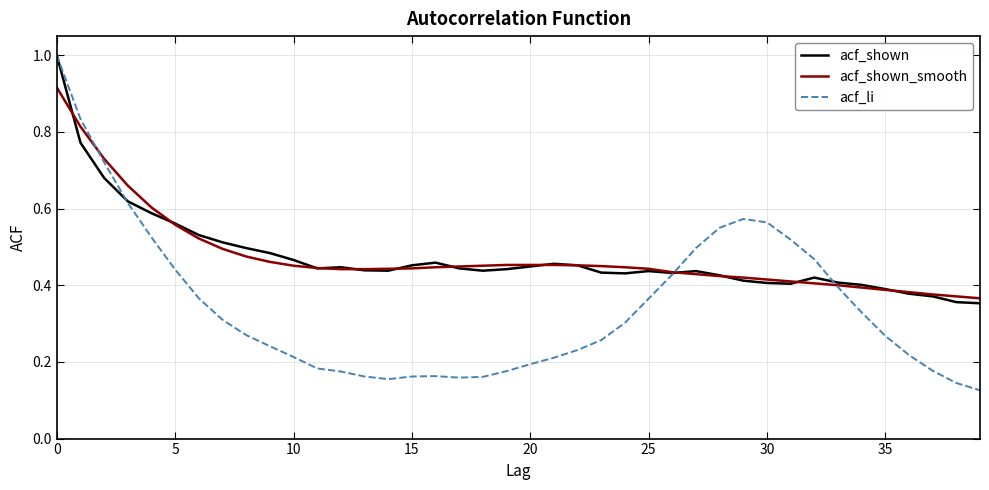

What is the greatest value displayed?

1.0